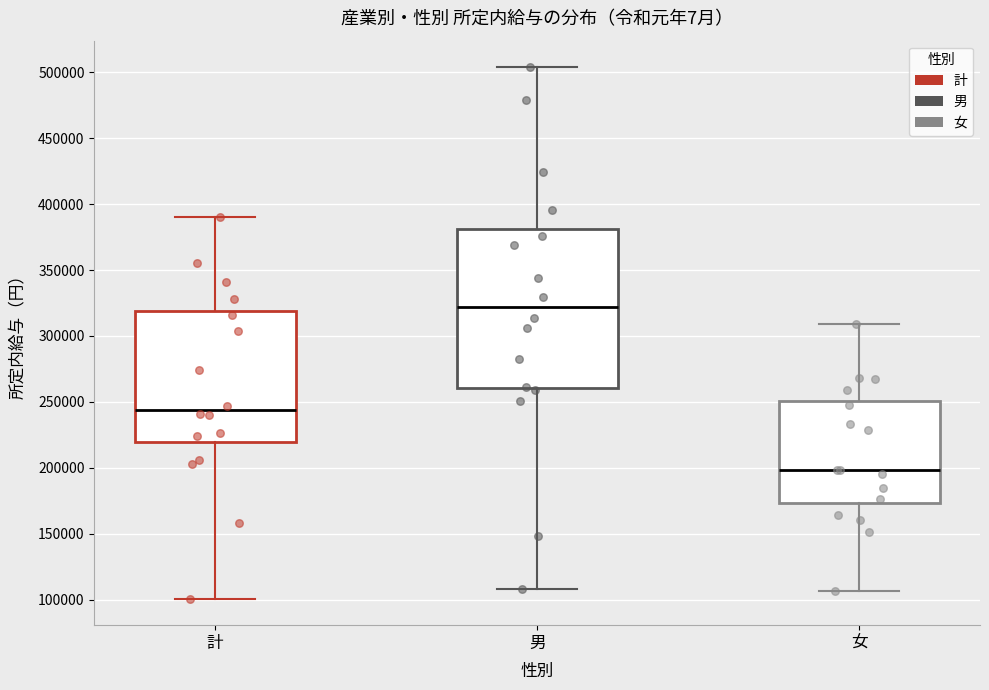

Which box has the lowest median line?

女